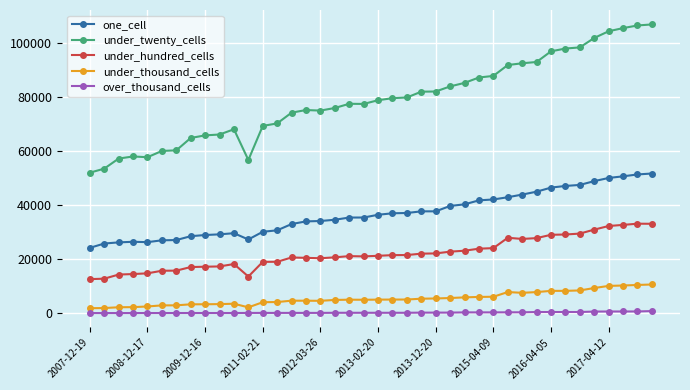

What is the difference between the maximum and minimum values in the one_cell series?

27492